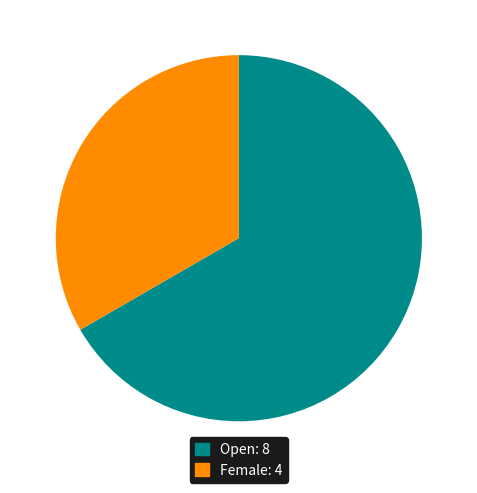

True or false: Female accounts for 33% of the total.

True